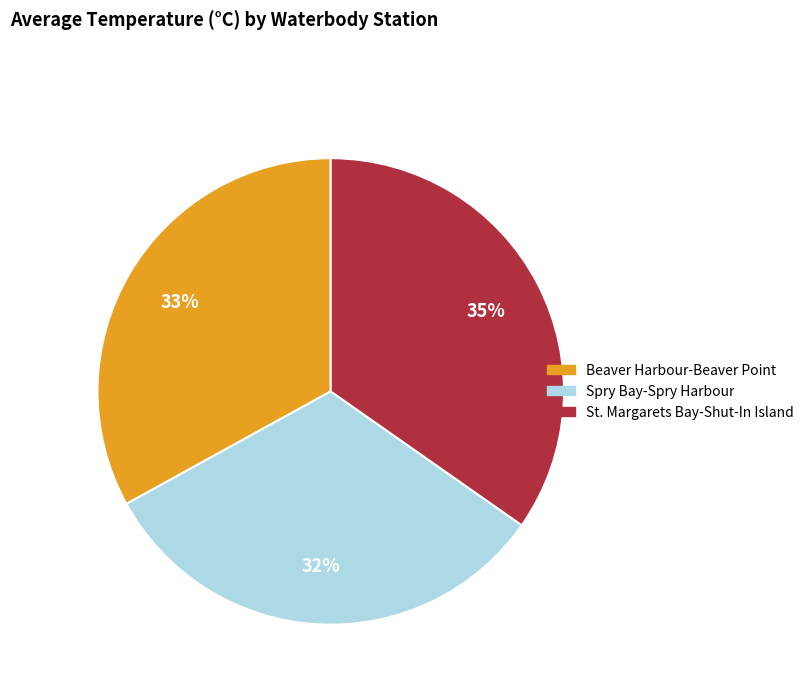

To the nearest percent, what is the average slice percentage?

33%